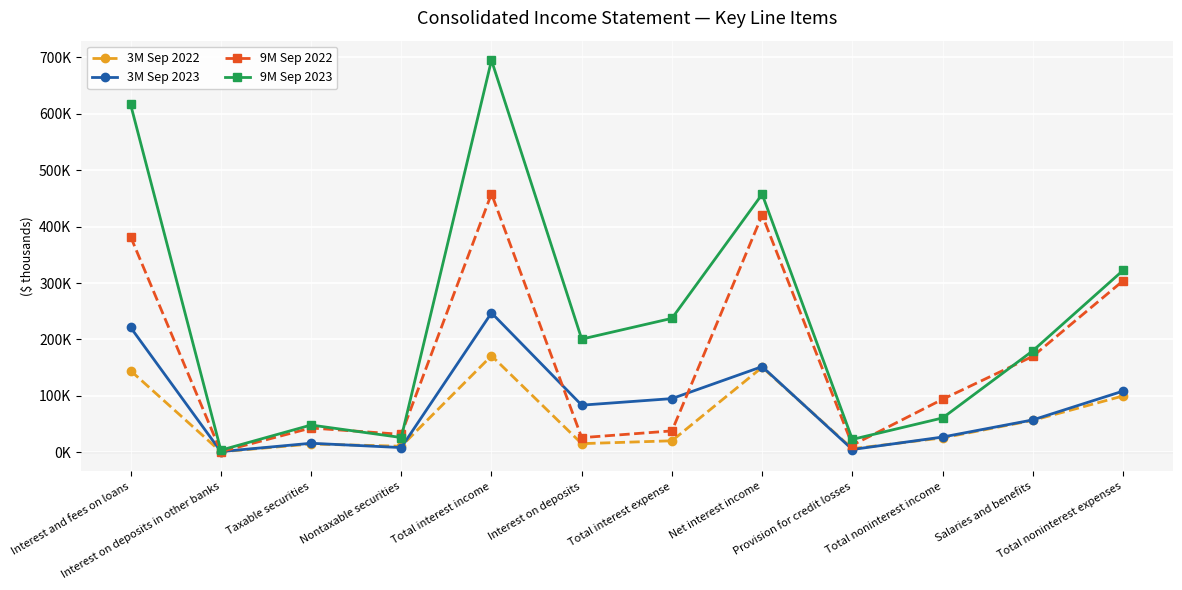

Where is the first local maximum for 9M Sep 2022?

Taxable securities